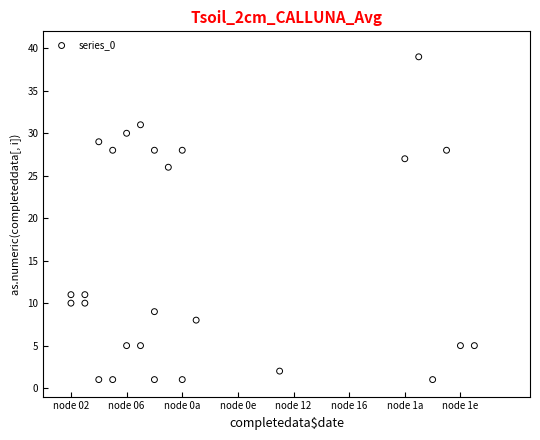

What is the range of X values (max minus min)?

29